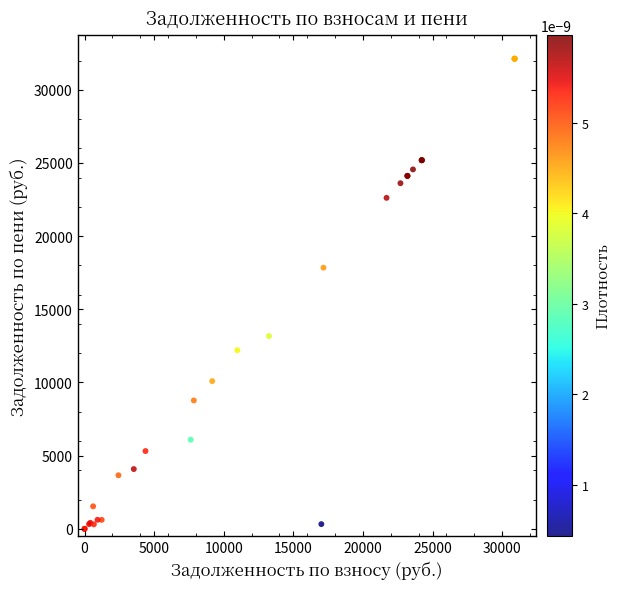

What Y value in the scatter plot is closest to 16061?

17845.8